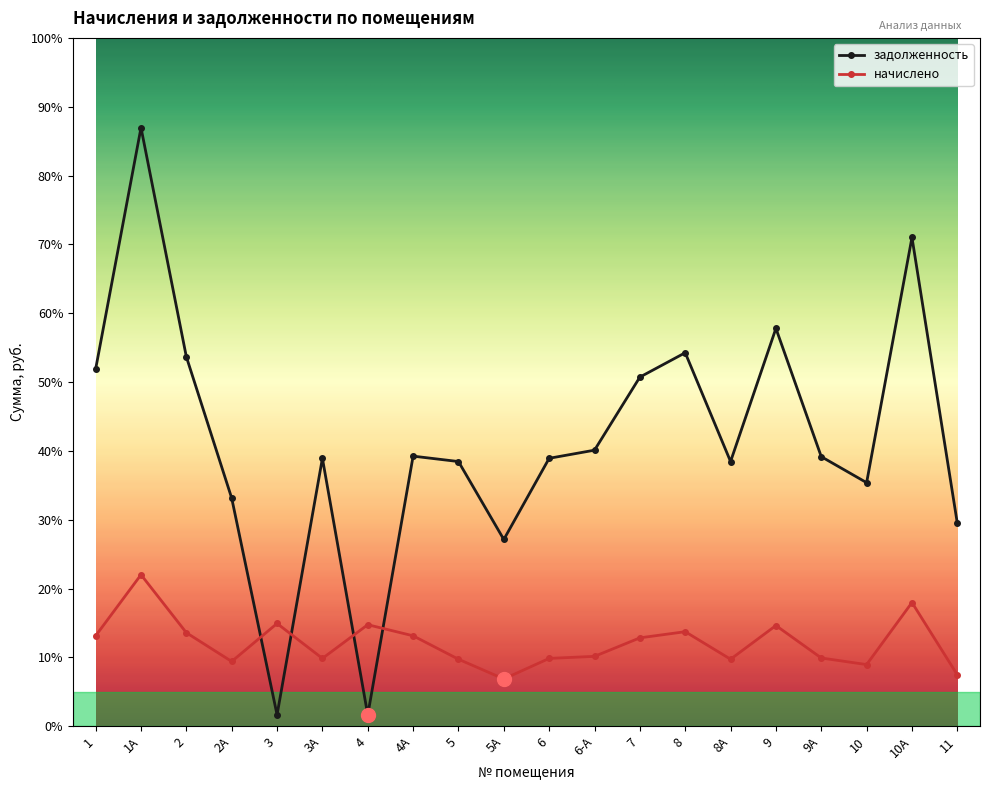

What position from the right is 3А?

15